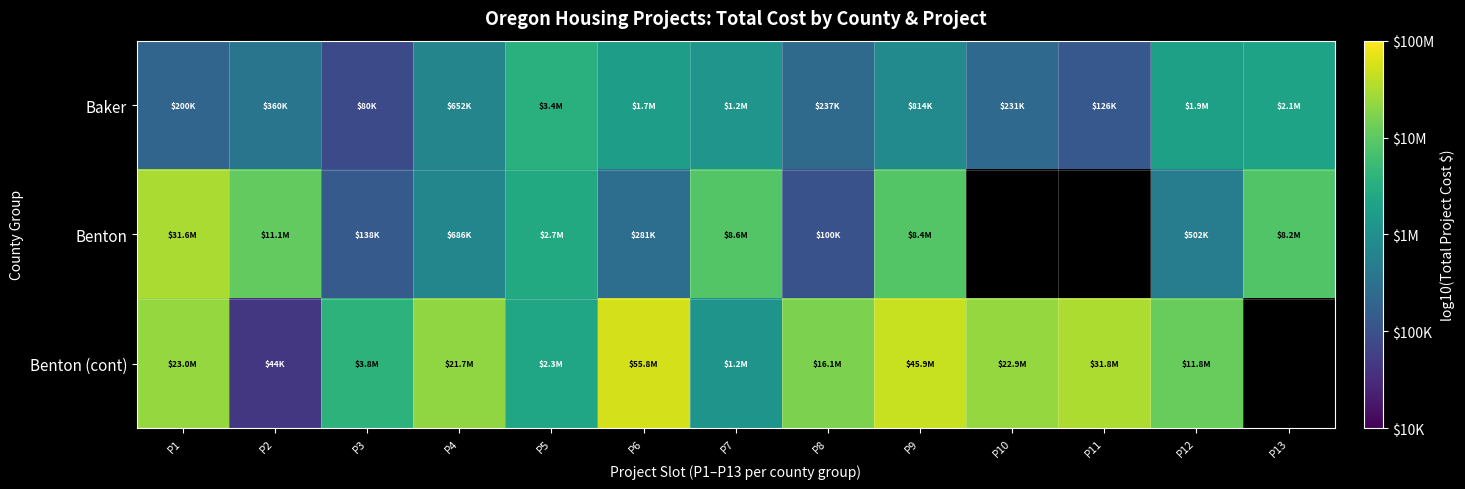

Which has a higher value, P1 or P4?

P4